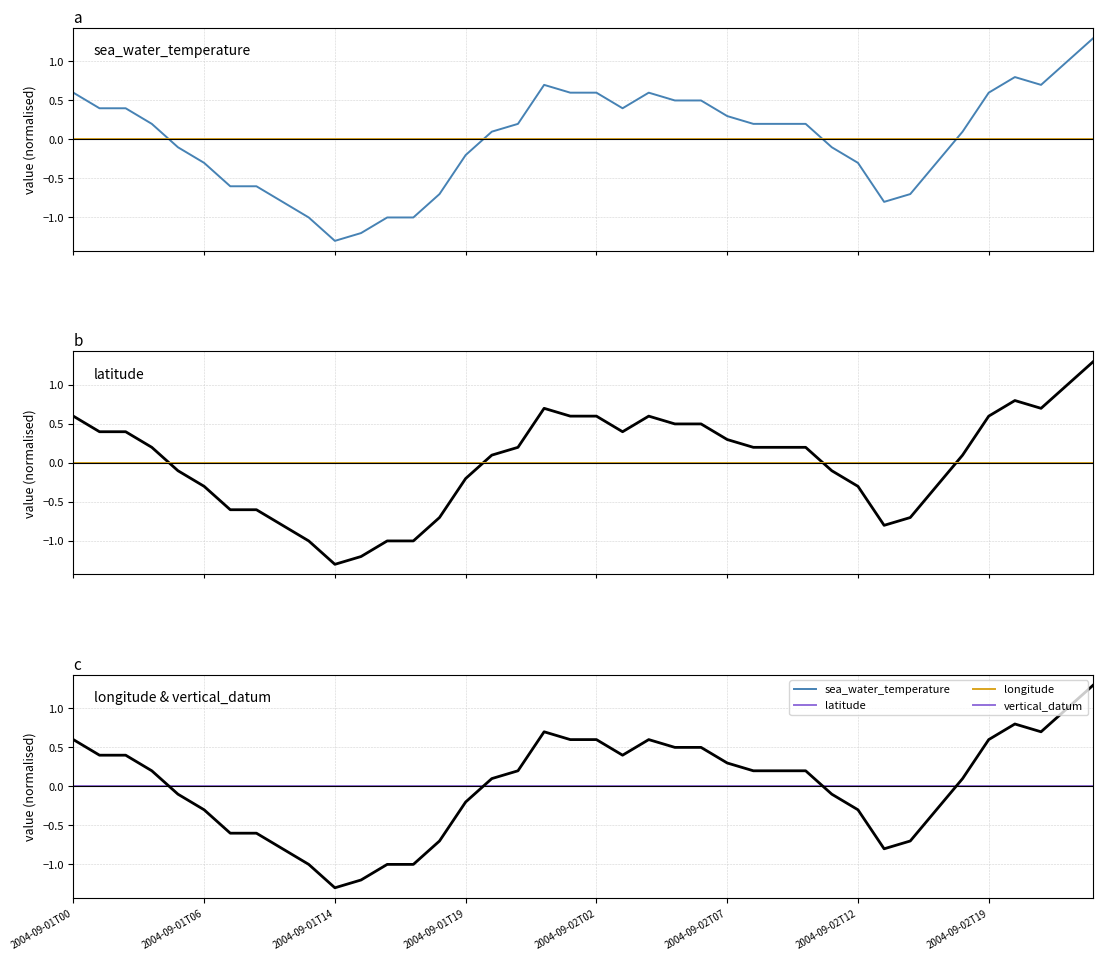

Where does the sea_water_temperature series first go above 0?

2004-09-01T00